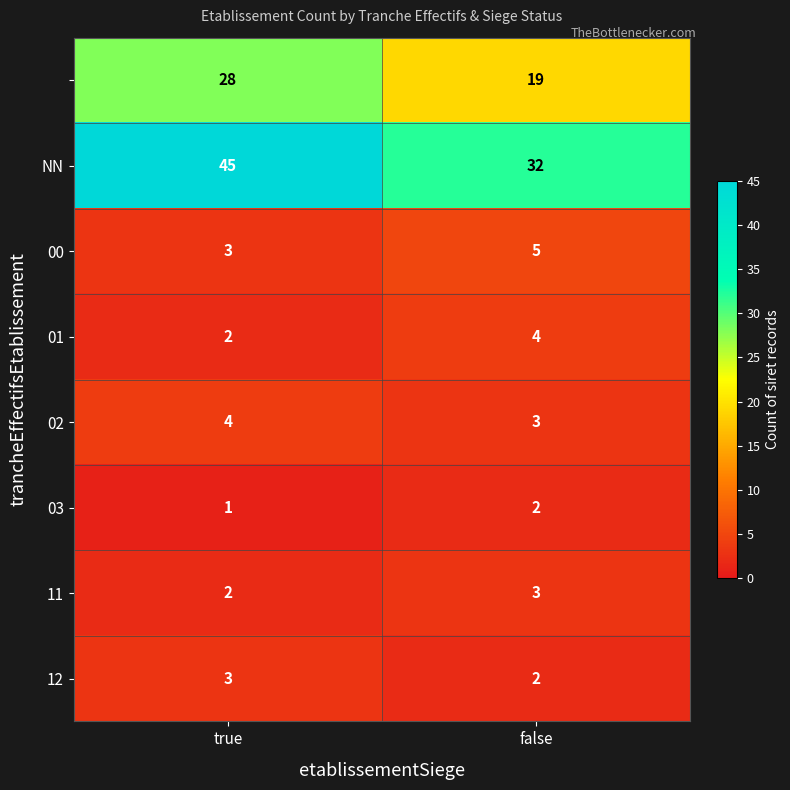

At which category is the sum across all series the highest?

true